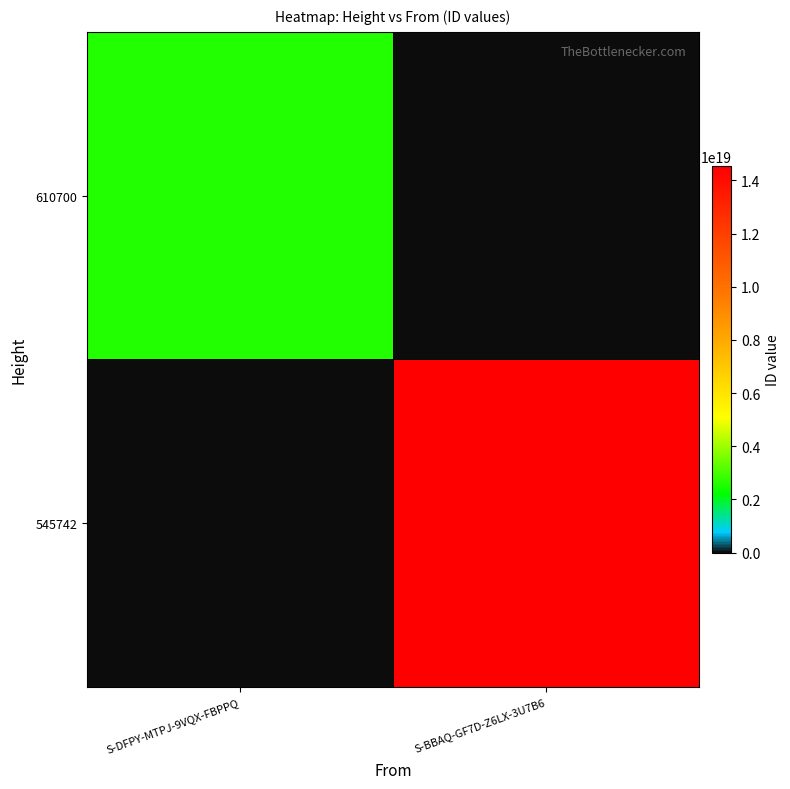

List the series in order of their peak value, lowest first.

610700, 545742